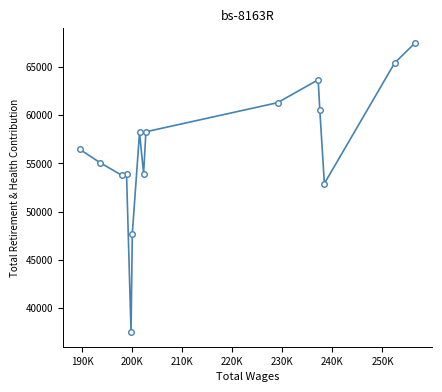

What is the sum of all values?

846327